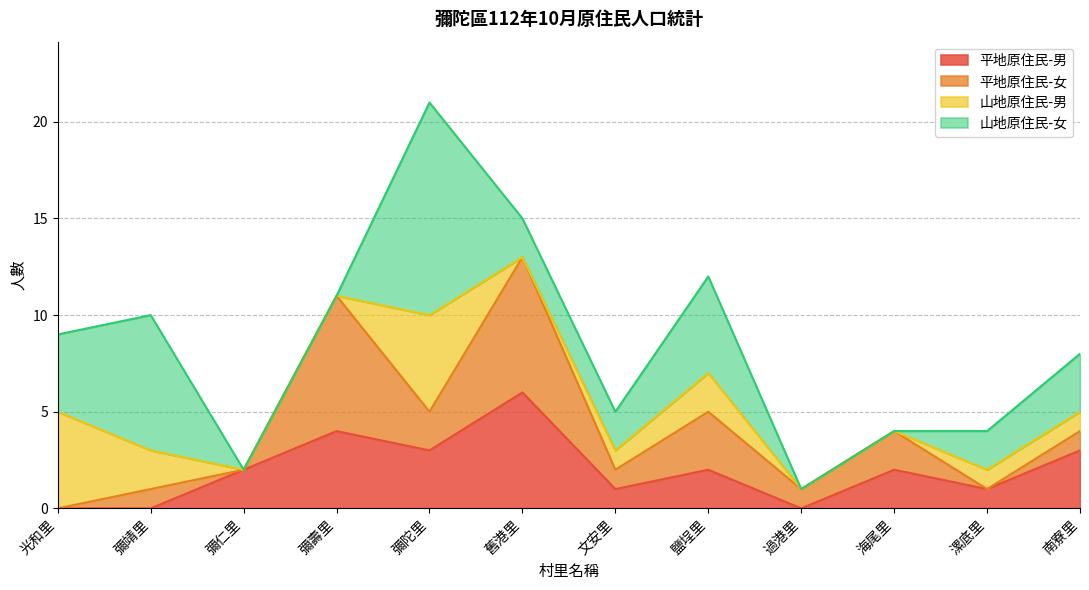

What is the total value across all series at 南寮里?

8